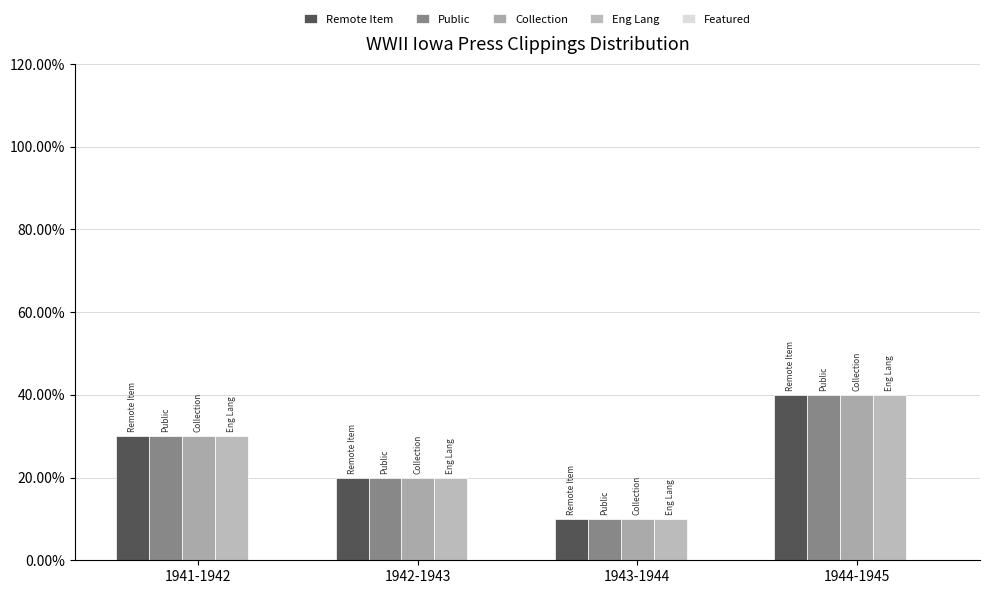

What is the sum of all Public values?

1.0